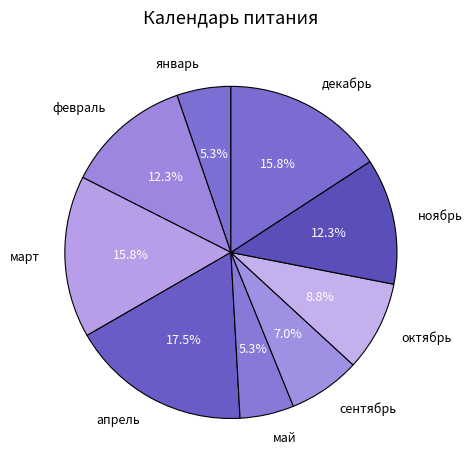

What portion of the pie excludes декабрь?

84.2%